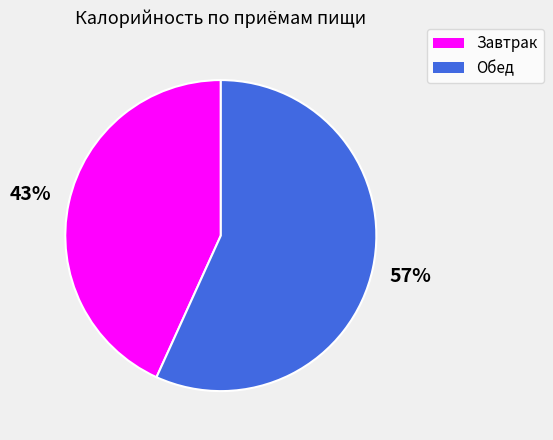

The Обед slice represents 52% of the pie. True or false?

False